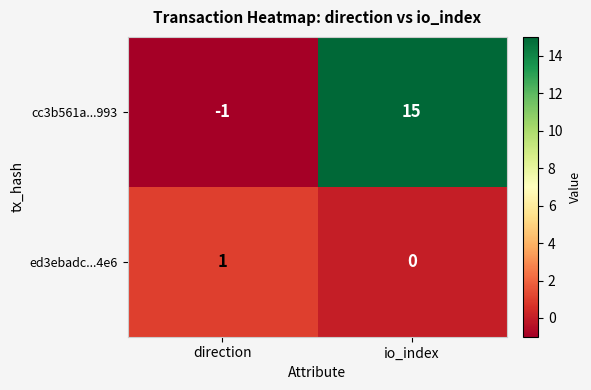

What is the greatest value displayed?

15